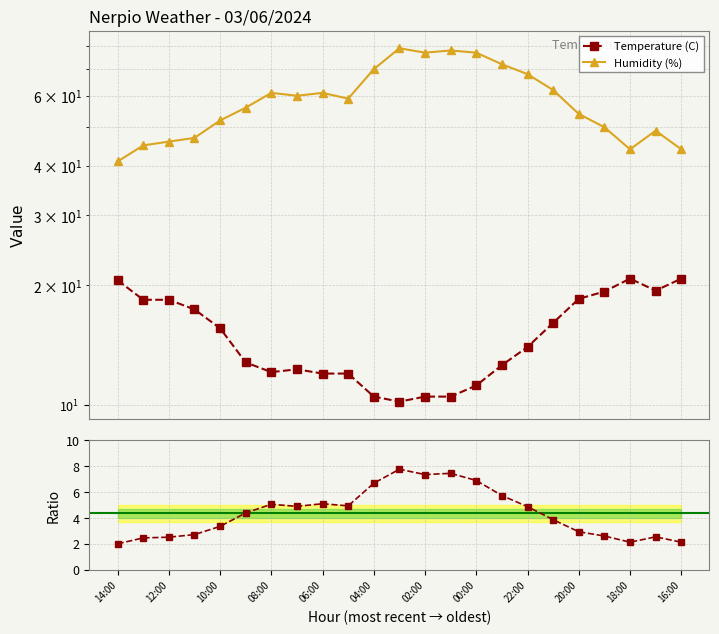

Which series has the widest spread of values?

Humidity (%)